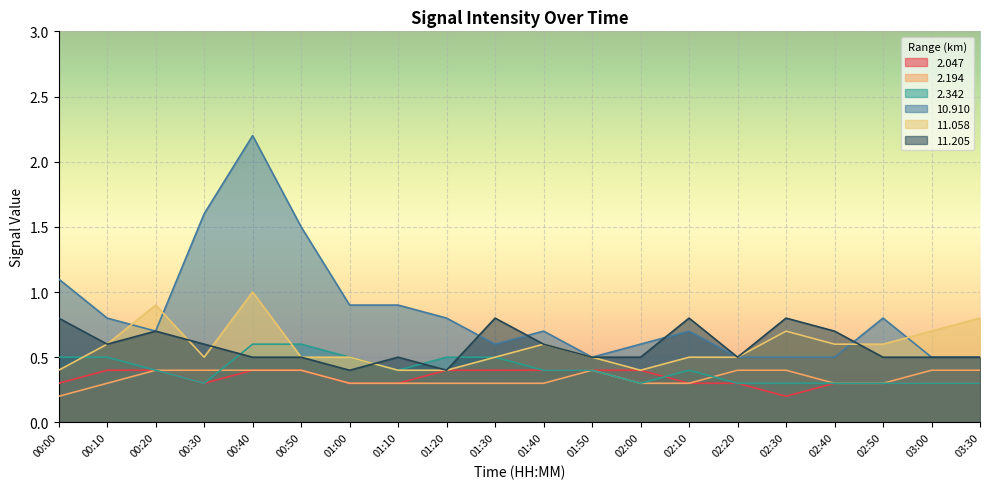

Reading right to left, list all the values displayed in this chart.

2.047: 0.3	0.3	0.3	0.3	0.2	0.3	0.3	0.4	0.4	0.4	0.4	0.4	0.3	0.3	0.4	0.4	0.3	0.4	0.4	0.3
2.194: 0.4	0.4	0.3	0.3	0.4	0.4	0.3	0.3	0.4	0.3	0.3	0.3	0.3	0.3	0.4	0.4	0.4	0.4	0.3	0.2
2.342: 0.3	0.3	0.3	0.3	0.3	0.3	0.4	0.3	0.4	0.4	0.5	0.5	0.4	0.5	0.6	0.6	0.3	0.4	0.5	0.5
10.910: 0.5	0.5	0.8	0.5	0.5	0.5	0.7	0.6	0.5	0.7	0.6	0.8	0.9	0.9	1.5	2.2	1.6	0.7	0.8	1.1
11.058: 0.8	0.7	0.6	0.6	0.7	0.5	0.5	0.4	0.5	0.6	0.5	0.4	0.4	0.5	0.5	1.0	0.5	0.9	0.6	0.4
11.205: 0.5	0.5	0.5	0.7	0.8	0.5	0.8	0.5	0.5	0.6	0.8	0.4	0.5	0.4	0.5	0.5	0.6	0.7	0.6	0.8